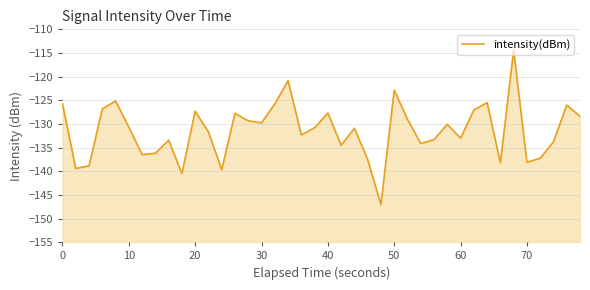

How many data points does each series have?

40